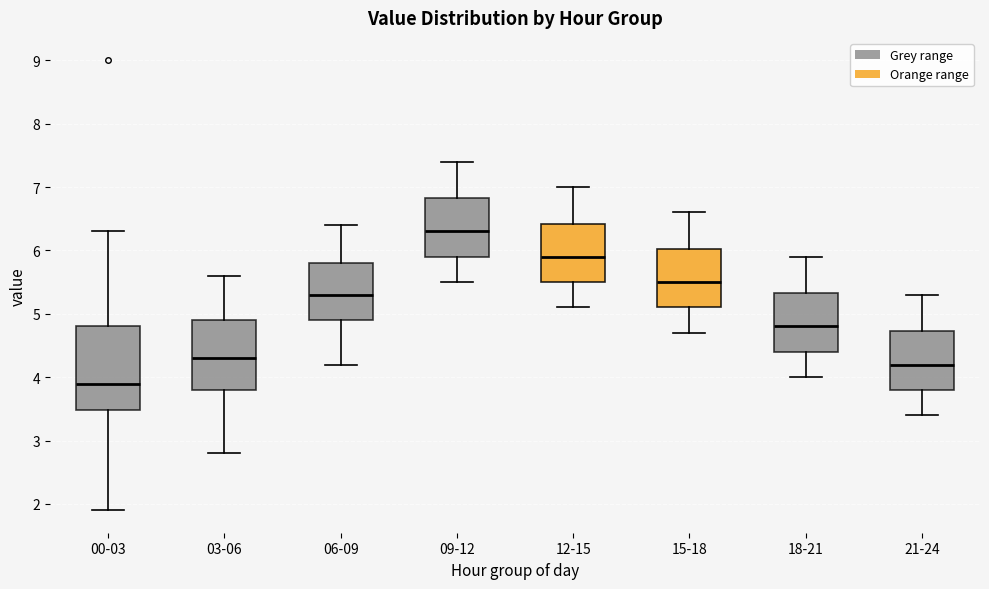

Reading left to right, read every box against the y-axis: the position of its median line, the range the box covers, and the ends of its whiskers. The values are not printed on the chart, so give them approximately, as read against the axis.

00-03: median 3.9, box 3.5 to 4.8, whiskers 1.9 to 6.3
03-06: median 4.3, box 3.8 to 4.9, whiskers 2.8 to 5.6
06-09: median 5.3, box 4.9 to 5.8, whiskers 4.2 to 6.4
09-12: median 6.3, box 5.9 to 6.8, whiskers 5.5 to 7.4
12-15: median 5.9, box 5.5 to 6.4, whiskers 5.1 to 7.0
15-18: median 5.5, box 5.1 to 6.0, whiskers 4.7 to 6.6
18-21: median 4.8, box 4.4 to 5.3, whiskers 4.0 to 5.9
21-24: median 4.2, box 3.8 to 4.7, whiskers 3.4 to 5.3